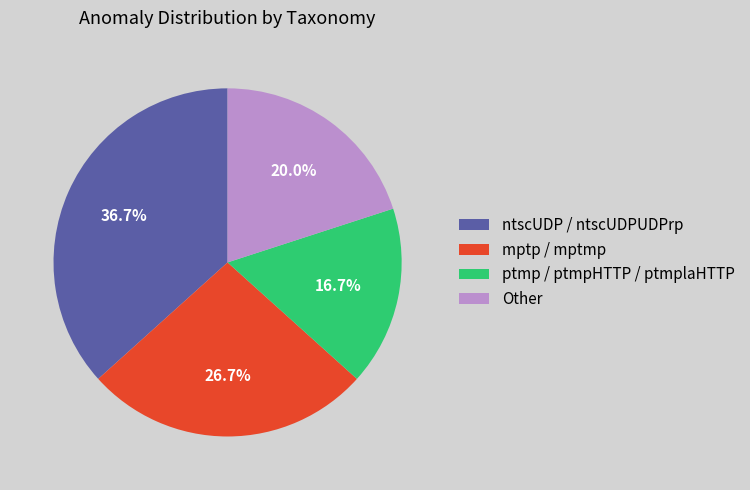

What is the total percentage of Other and ptmp / ptmpHTTP / ptmplaHTTP?

36.7%